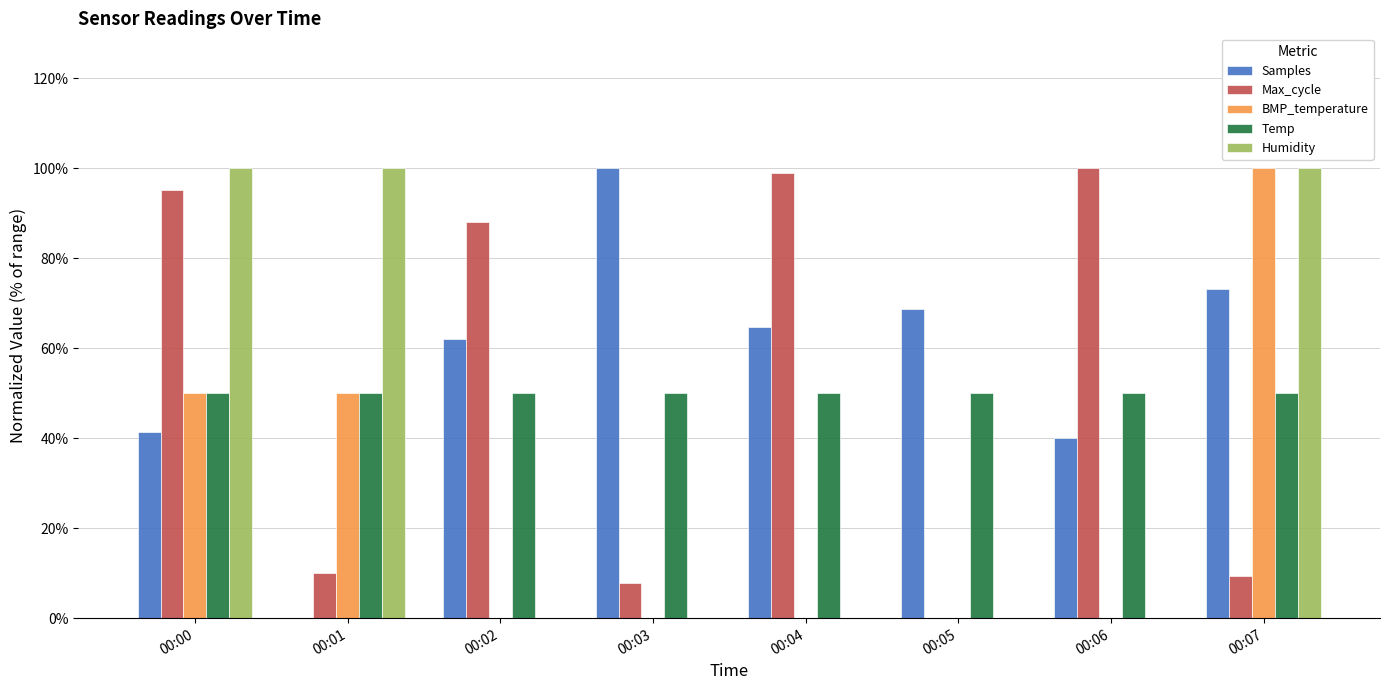

Reading left to right, list all the values displayed in this chart.

Samples: 41.3	0.0	62.0	100.0	64.7	68.7	40.1	73.2
Max_cycle: 95.2	10.0	88.1	7.9	98.9	0.0	100.0	9.3
BMP_temperature: 50.0	50.0	0.0	0.0	0.0	0.0	0.0	100.0
Temp: 50.0	50.0	50.0	50.0	50.0	50.0	50.0	50.0
Humidity: 100.0	100.0	0.0	0.0	0.0	0.0	0.0	100.0